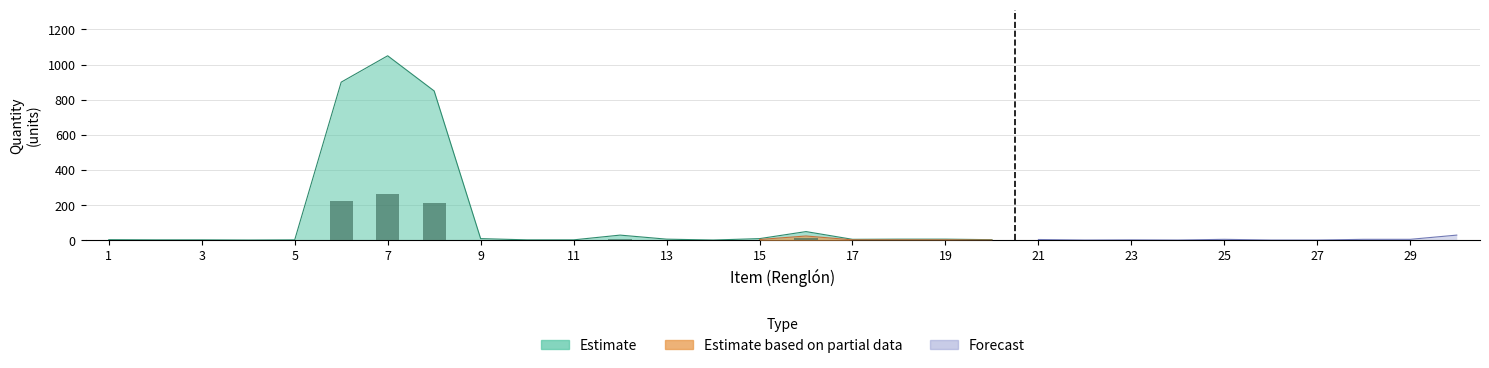

The Forecast series shows 47 at 30. True or false?

False